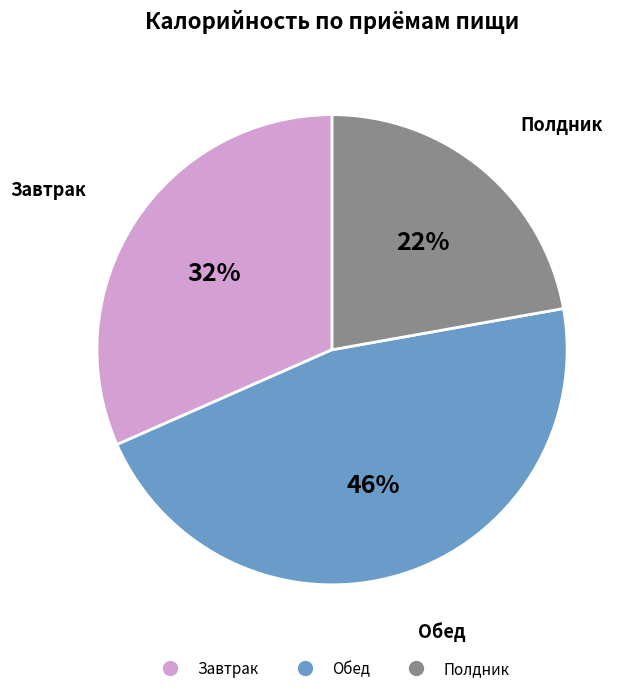

How many segments does this pie chart have?

3